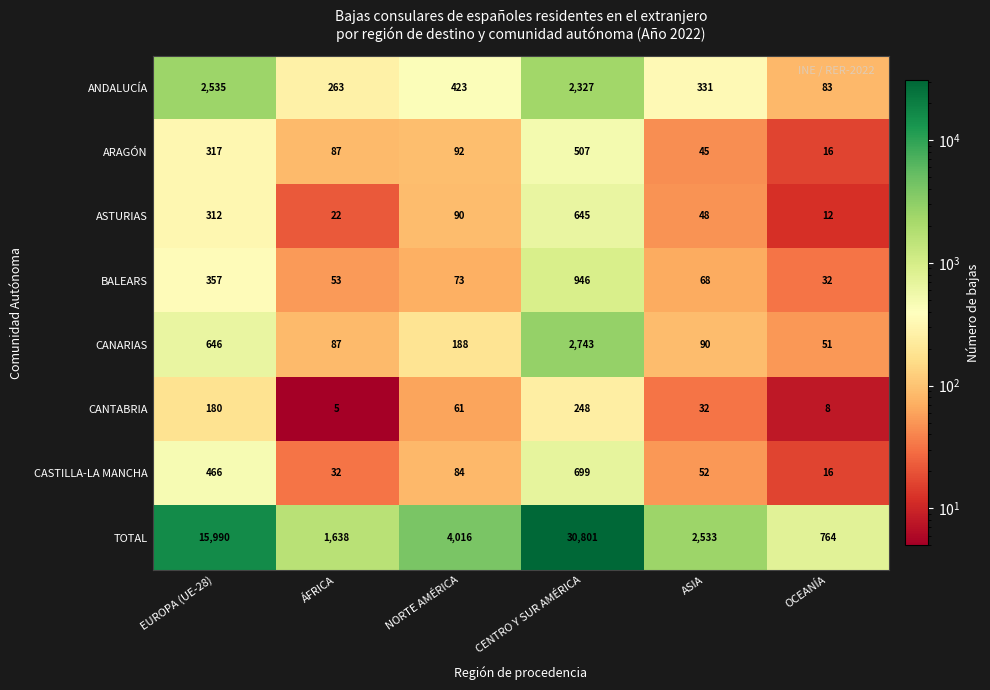

At which category does the chart reach its minimum across all series?

ÁFRICA